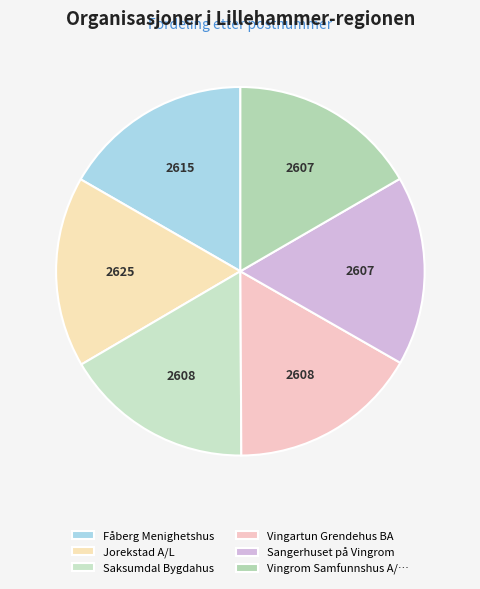

What is the largest slice in the pie chart?

Jorekstad A/L